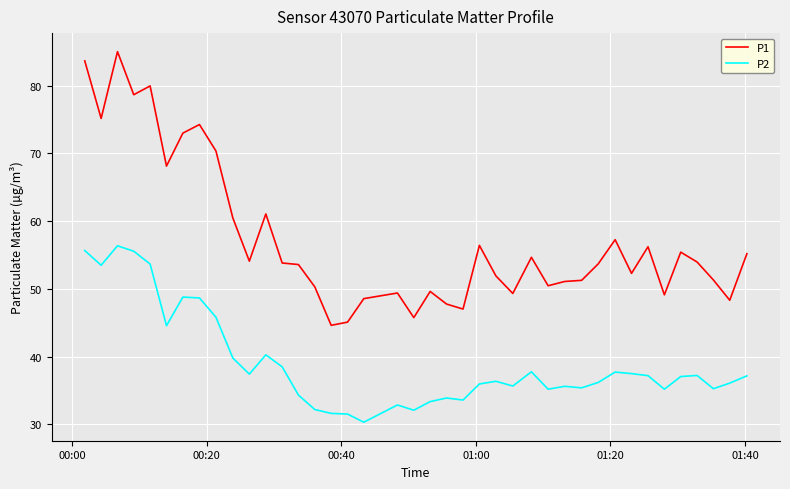

What is the maximum value for P2?

56.4